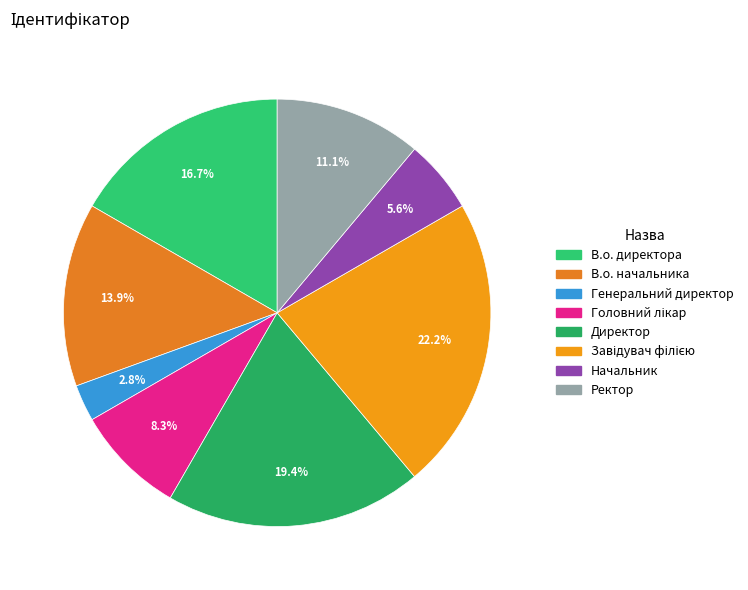

What percentage is the Ректор slice, to the nearest percent?

11%